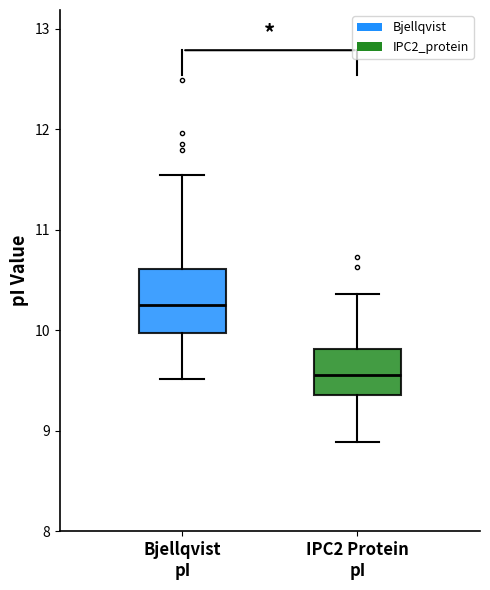

Reading left to right, transcribe this box plot: for each box, give where its median line is, the range the box spans, and where its two whiskers end, as read against the y-axis. The values are not printed on the chart, so give them approximately, as read against the axis.

Bjellqvist pI: median 10.3, box 10.0 to 10.6, whiskers 9.5 to 11.6
IPC2 Protein pI: median 9.6, box 9.4 to 9.8, whiskers 8.9 to 10.4